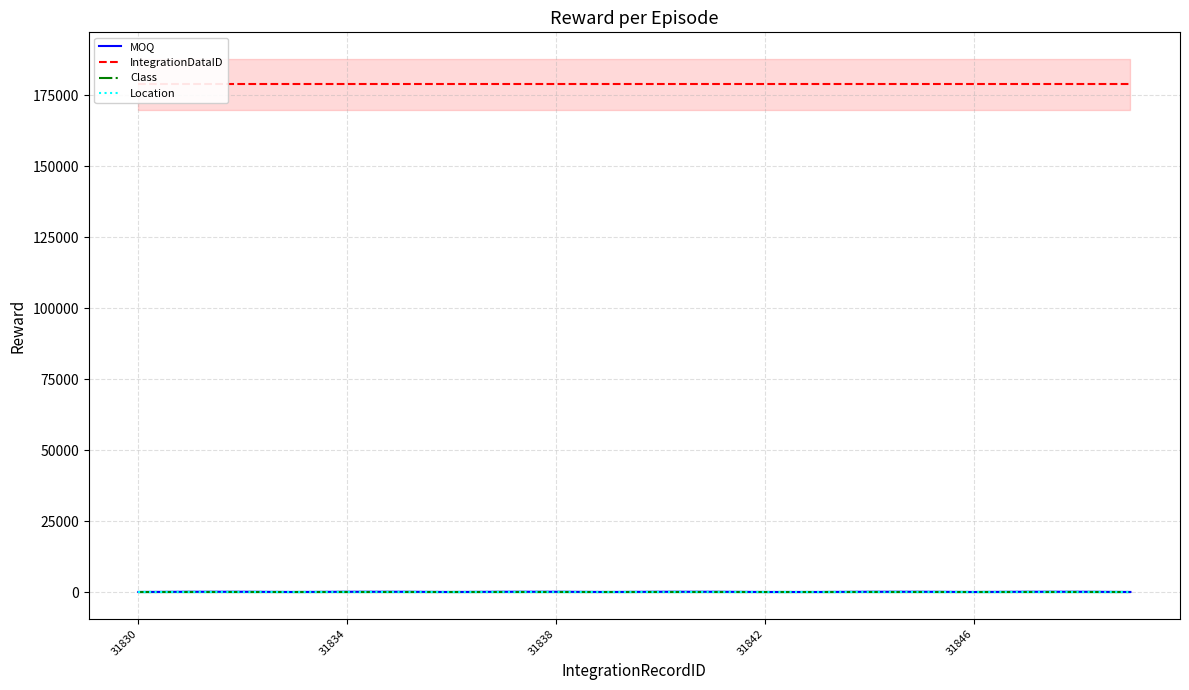

True or false: Class and Location intersect in this chart.

False